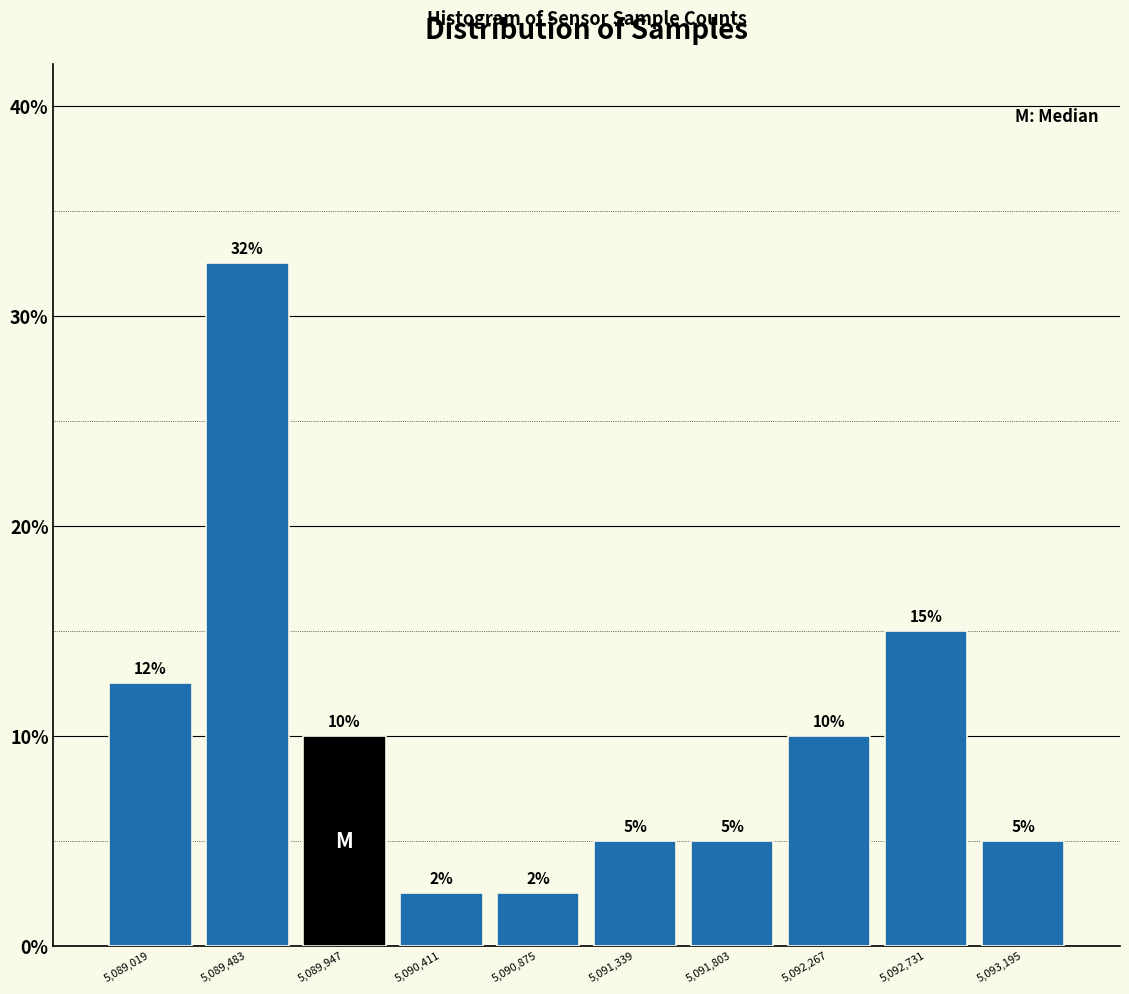

Over which range of the x-axis is the bar tallest?

5089250 to 5089700